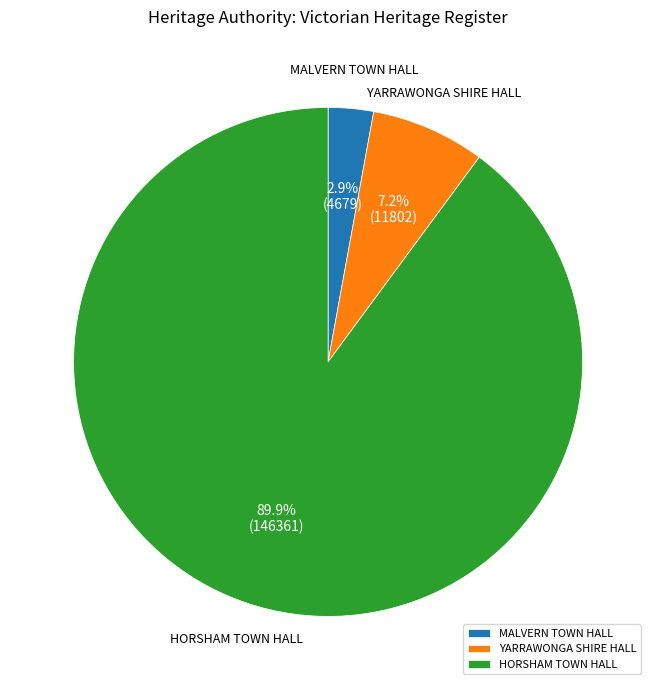

To the nearest percent, what is the difference between the largest and smallest slice percentages?

87%